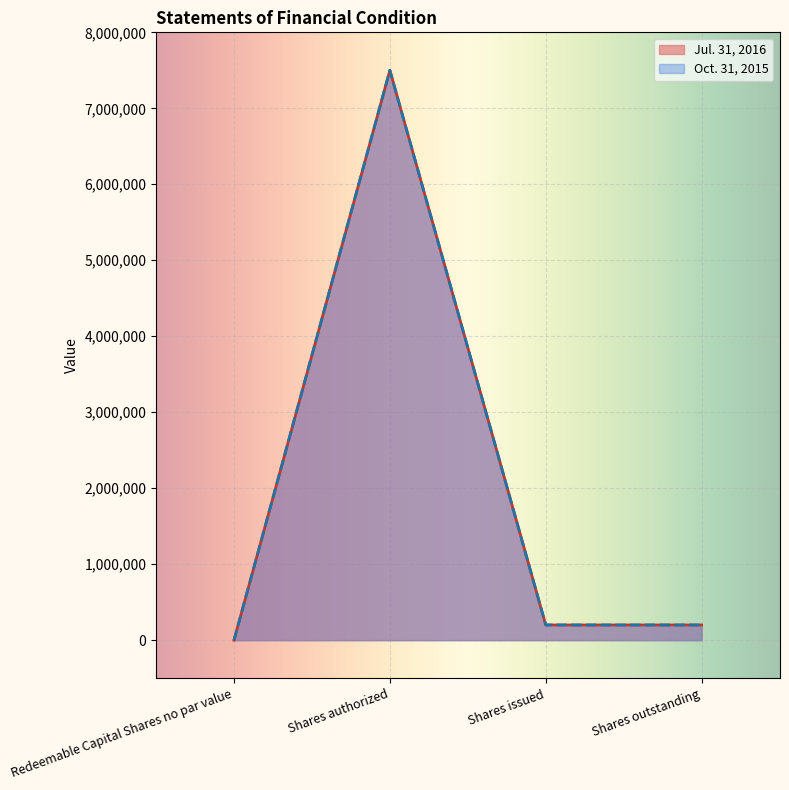

Which category has the lowest value in the Jul. 31, 2016 series?

Redeemable Capital Shares no par value